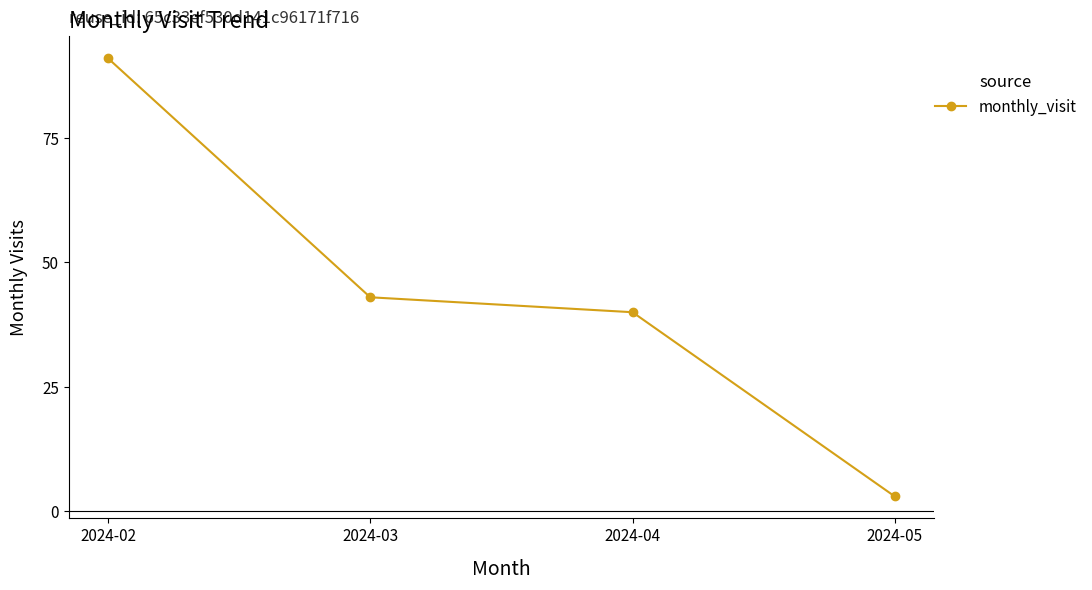

The value at 2024-03 is 72. True or false?

False